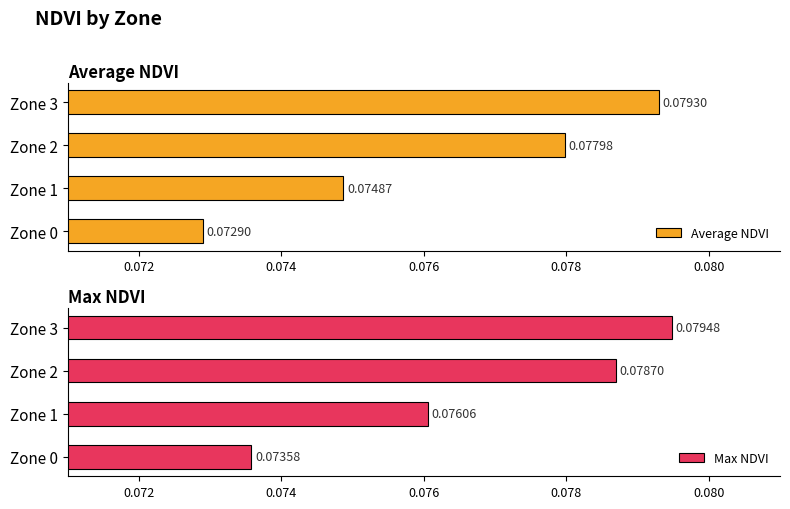

Reading right to left, extract all data points from this chart.

Average NDVI: 0.1	0.1	0.1	0.1
Max NDVI: 0.1	0.1	0.1	0.1